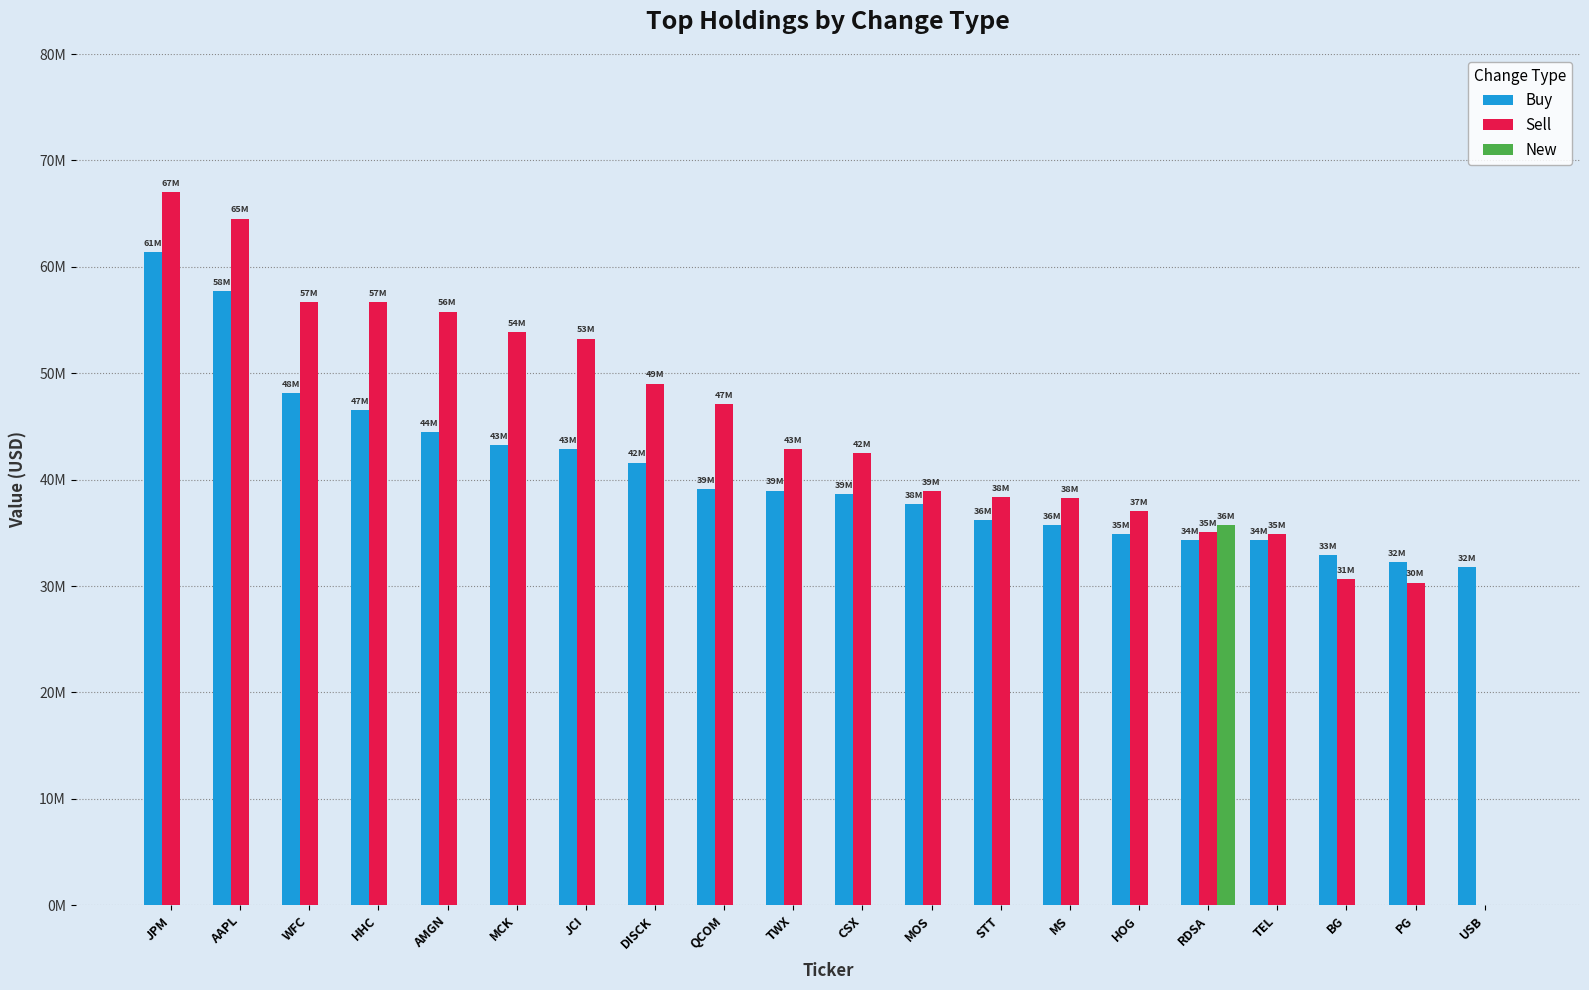

Read the Sell value at WFC, to the nearest 10.

56716000